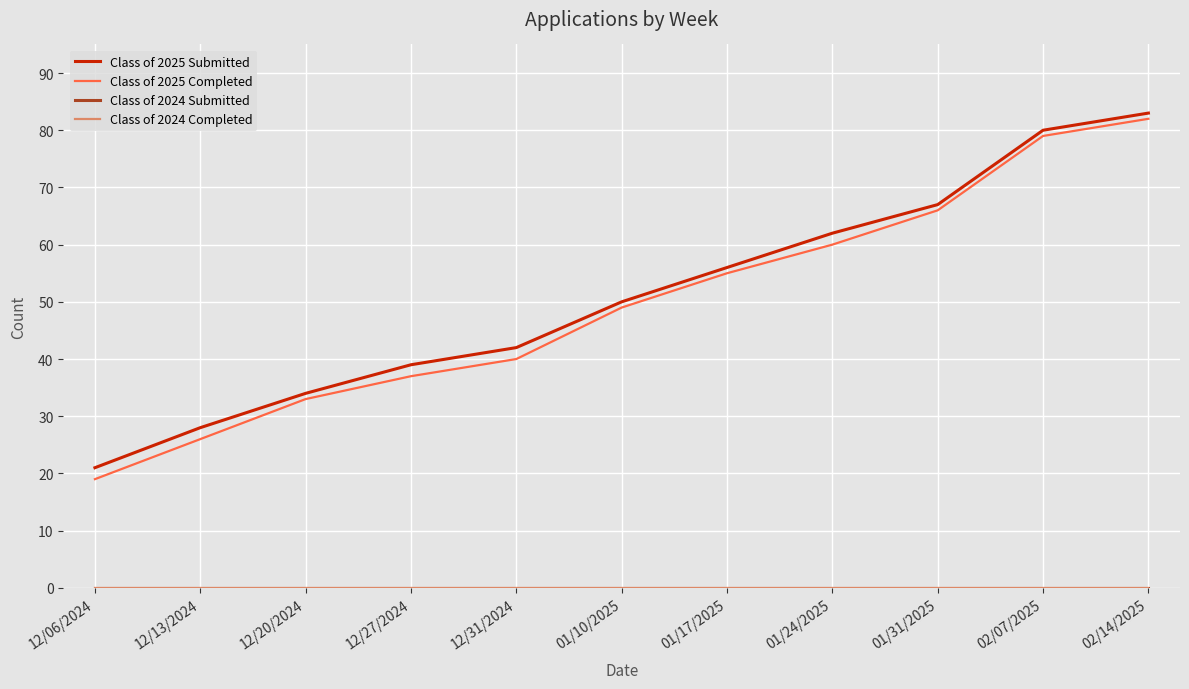

Which series changed the most between 02/07/2025 and 02/14/2025?

Class of 2025 Submitted